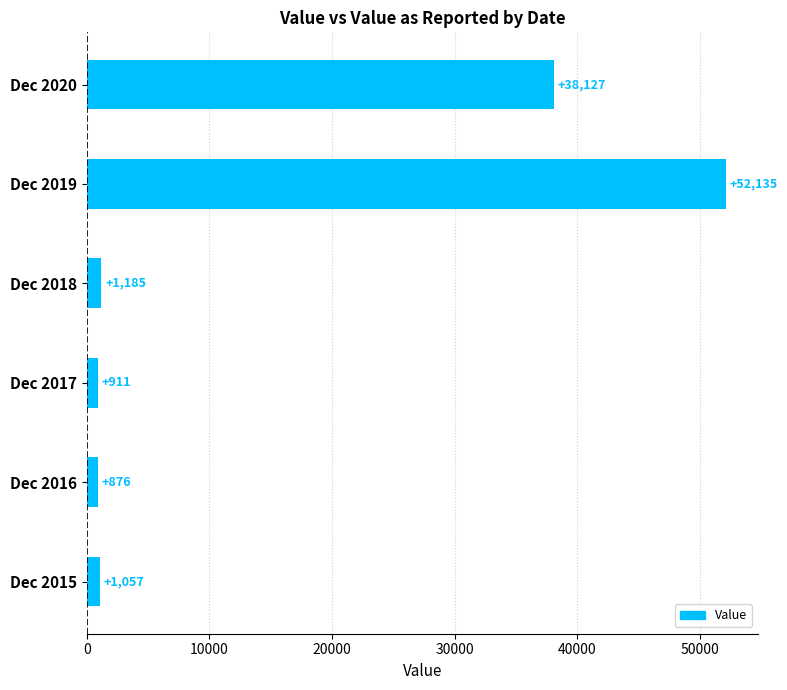

What is the difference between the second highest and second lowest values?

37216